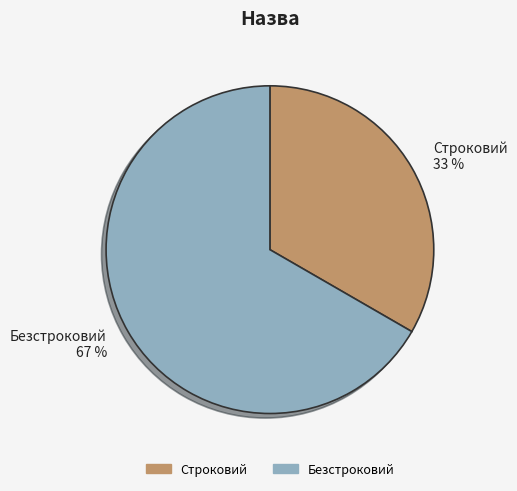

Do Строковий and Безстроковий together represent more than half of the pie?

Yes